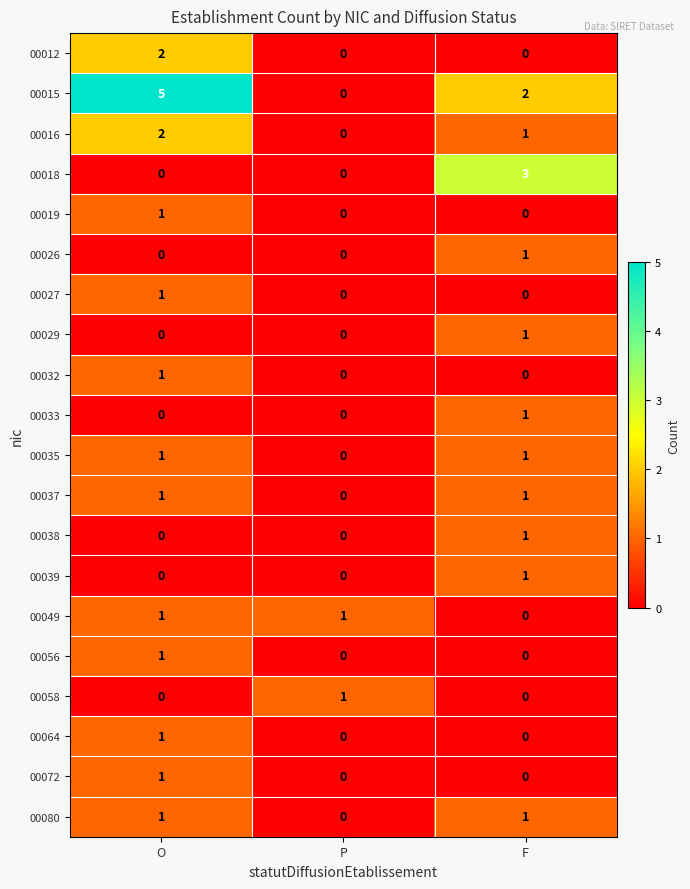

What is the total value across all series at F?

14